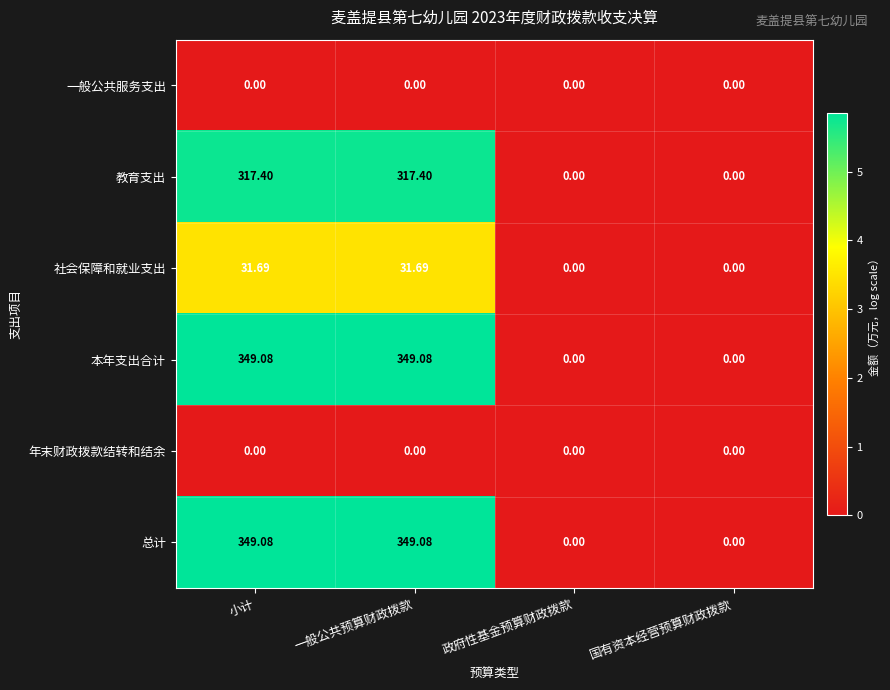

Is the value of 社会保障和就业支出 at 小计 greater than the value of 一般公共服务支出 at 小计?

Yes